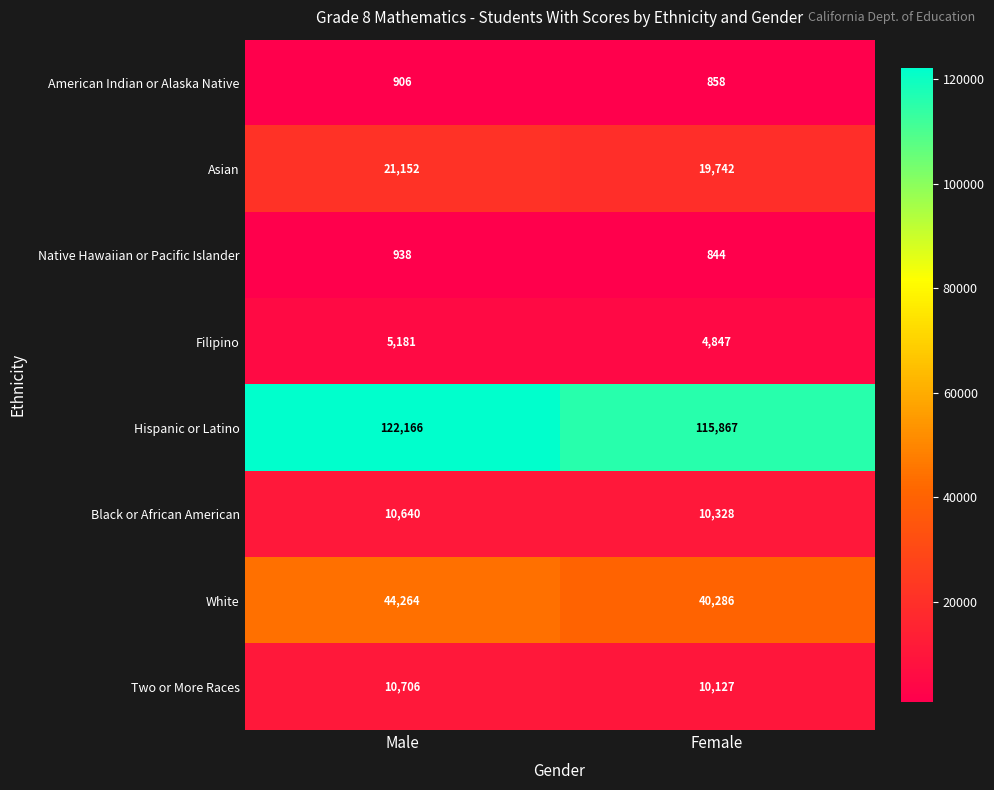

Reading left to right, extract all data points from this chart.

American Indian or Alaska Native: Male=906	Female=858
Asian: Male=21152	Female=19742
Native Hawaiian or Pacific Islander: Male=938	Female=844
Filipino: Male=5181	Female=4847
Hispanic or Latino: Male=122166	Female=115867
Black or African American: Male=10640	Female=10328
White: Male=44264	Female=40286
Two or More Races: Male=10706	Female=10127